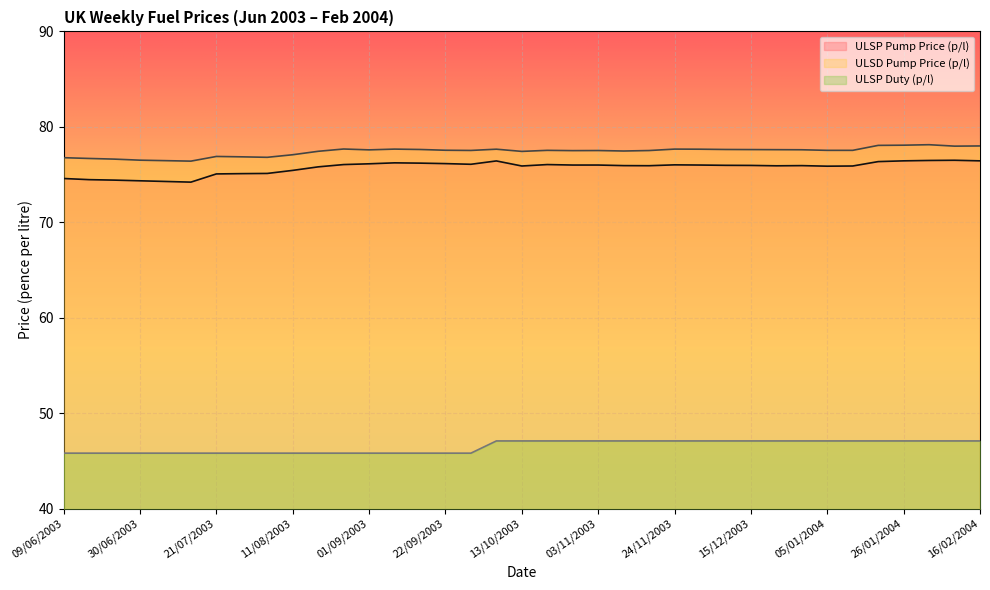

At which category does ULSD Pump Price (p/l) reach its first local peak?

21/07/2003